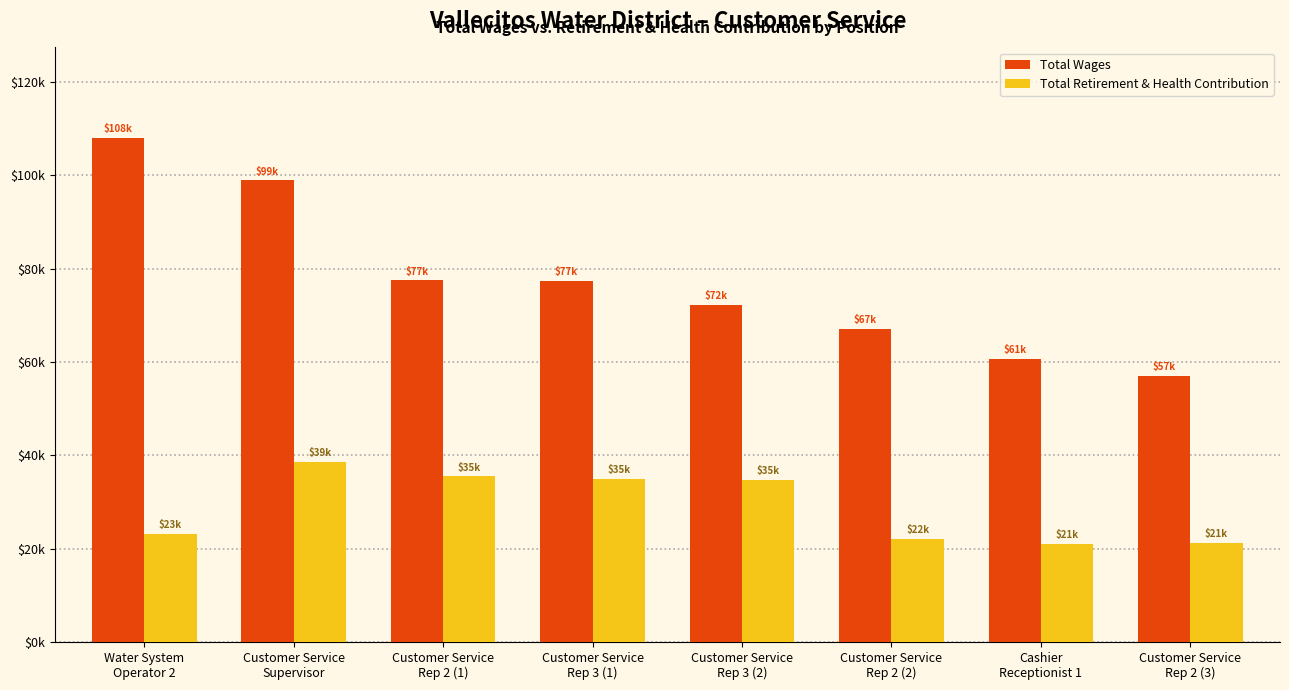

At which category is the sum across all series the highest?

Customer Service
Supervisor